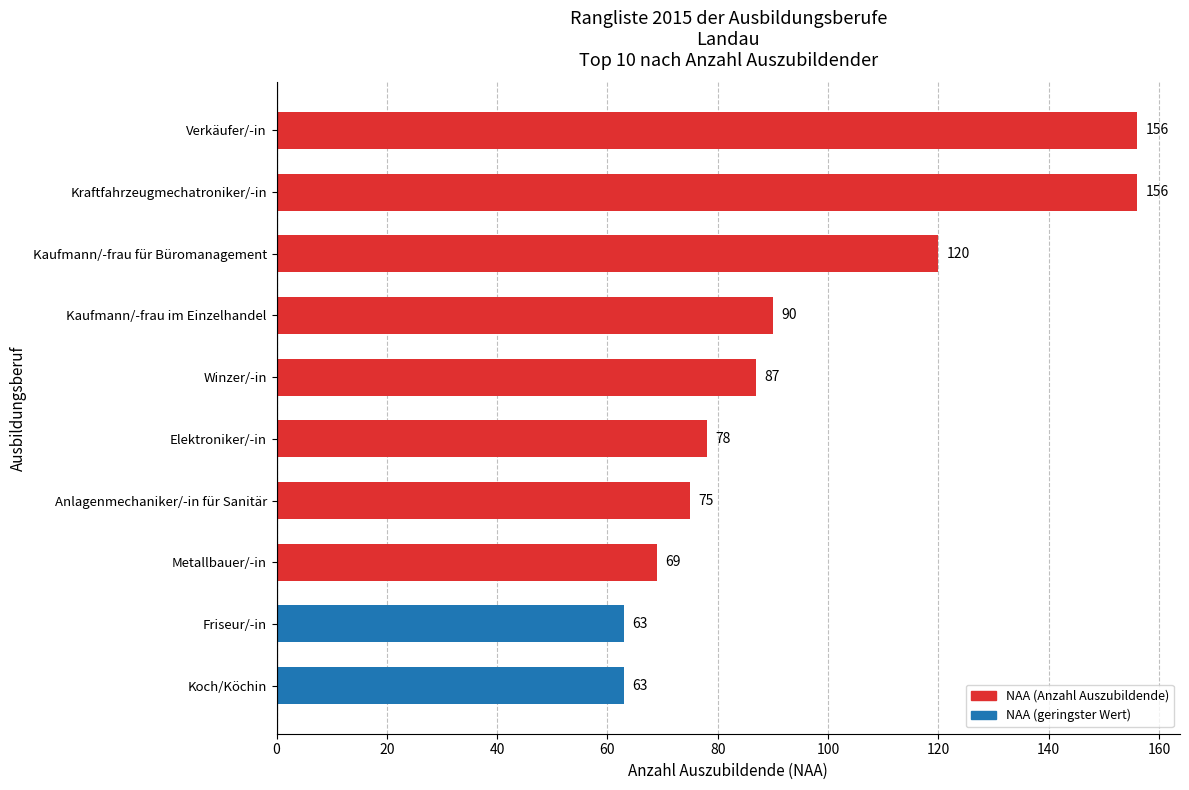

The chart shows a value of 69 at Metallbauer/-in. True or false?

True